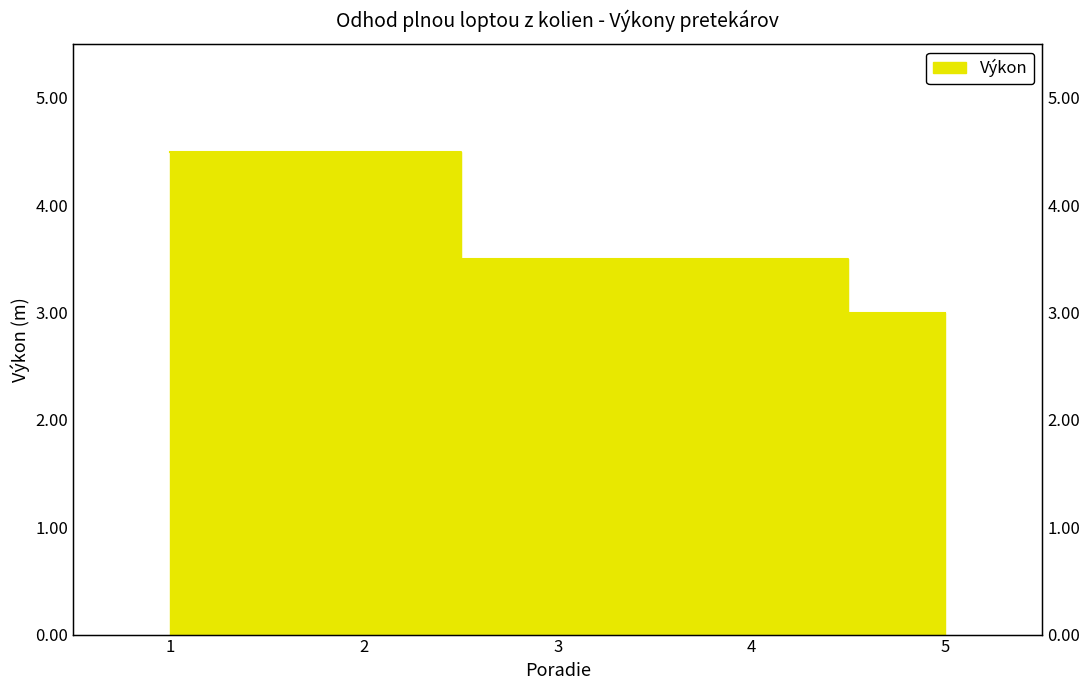

The value at 2 is 4.5. True or false?

True